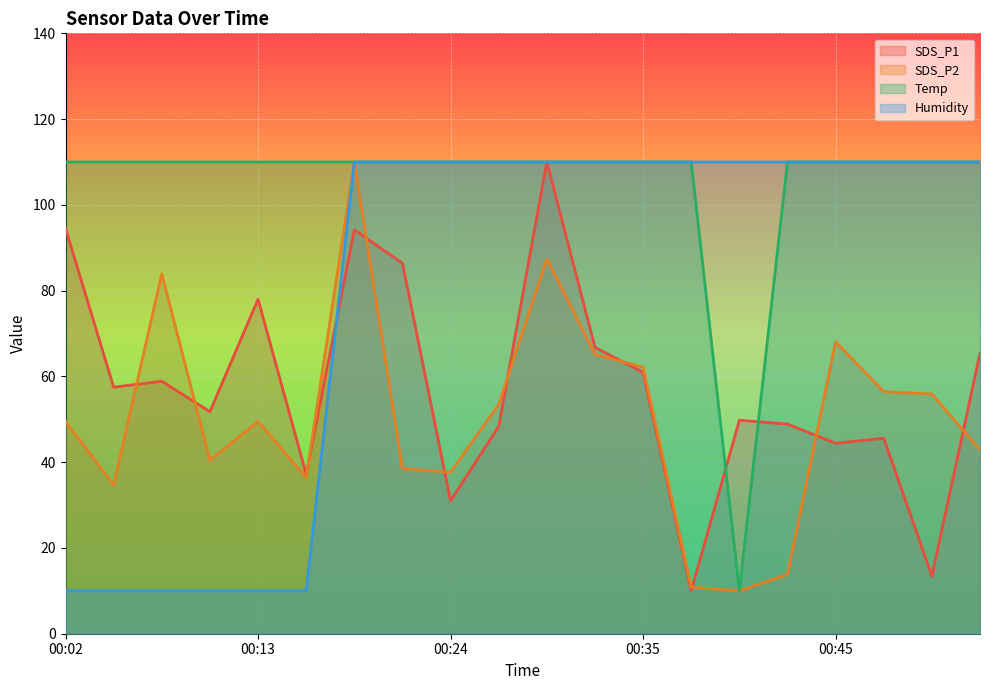

Reading left to right, what are all the values shown in this chart?

SDS_P1: 00:02=94.5	00:05=57.5	00:07=58.9	00:10=51.8	00:13=78.0	00:16=37.2	00:19=94.2	00:22=86.4	00:24=31.0	00:27=48.3	00:29=110.0	00:32=66.8	00:35=60.9	00:37=10.0	00:40=49.8	00:42=48.9	00:45=44.4	00:48=45.6	00:50=13.4	00:53=65.4
SDS_P2: 00:02=49.5	00:05=34.7	00:07=83.9	00:10=40.4	00:13=49.5	00:16=36.4	00:19=110.0	00:22=38.5	00:24=37.7	00:27=53.5	00:29=87.4	00:32=65.1	00:35=62.2	00:37=10.9	00:40=10.0	00:42=13.8	00:45=68.1	00:48=56.4	00:50=55.9	00:53=42.9
Temp: 00:02=110.0	00:05=110.0	00:07=110.0	00:10=110.0	00:13=110.0	00:16=110.0	00:19=110.0	00:22=110.0	00:24=110.0	00:27=110.0	00:29=110.0	00:32=110.0	00:35=110.0	00:37=110.0	00:40=10.0	00:42=110.0	00:45=110.0	00:48=110.0	00:50=110.0	00:53=110.0
Humidity: 00:02=10.0	00:05=10.0	00:07=10.0	00:10=10.0	00:13=10.0	00:16=10.0	00:19=110.0	00:22=110.0	00:24=110.0	00:27=110.0	00:29=110.0	00:32=110.0	00:35=110.0	00:37=110.0	00:40=110.0	00:42=110.0	00:45=110.0	00:48=110.0	00:50=110.0	00:53=110.0